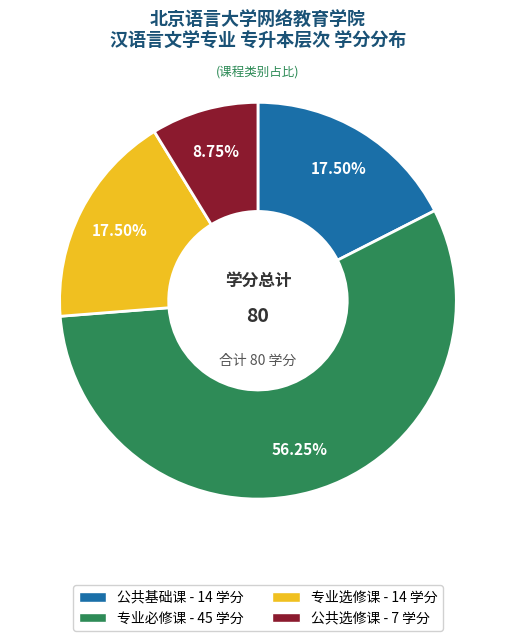

Which category has the biggest portion of the pie?

专业必修课